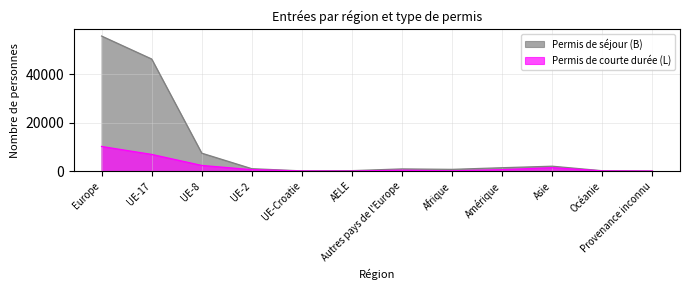

Rank the series by their maximum value, from highest to lowest.

Permis de séjour (B), Permis de courte durée (L)